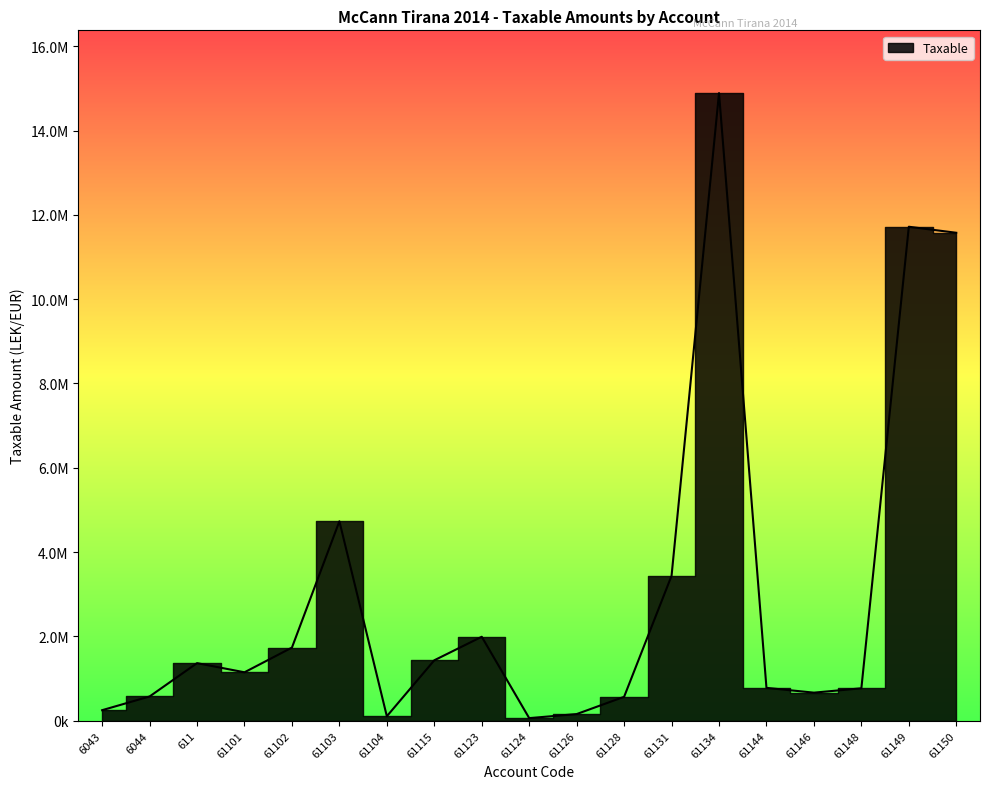

What is the label of the 2nd point from the left?

6044